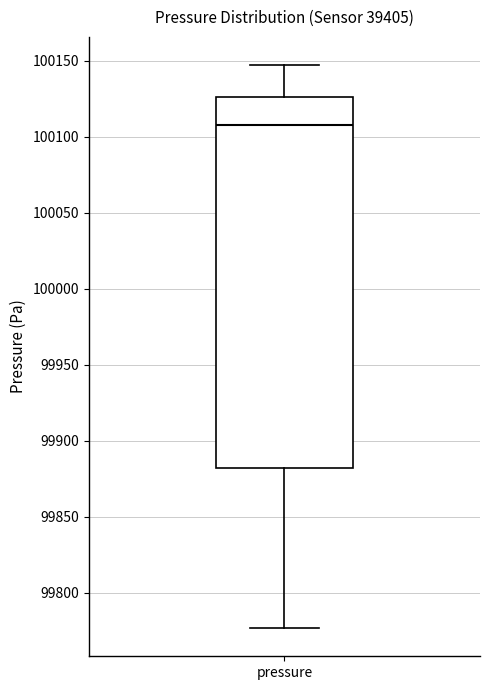

Where is the upper edge of the box for pressure on the y-axis? The values are not printed on the chart, so give them approximately, as read against the axis.

100125